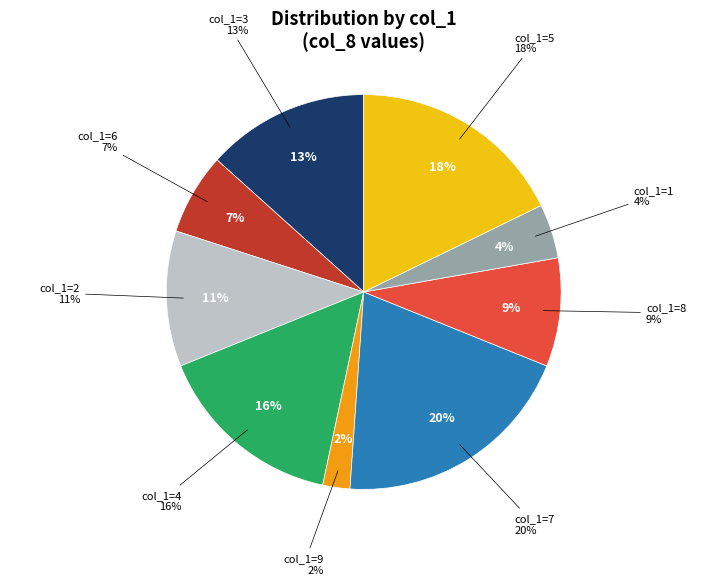

Which slice is the smallest?

9